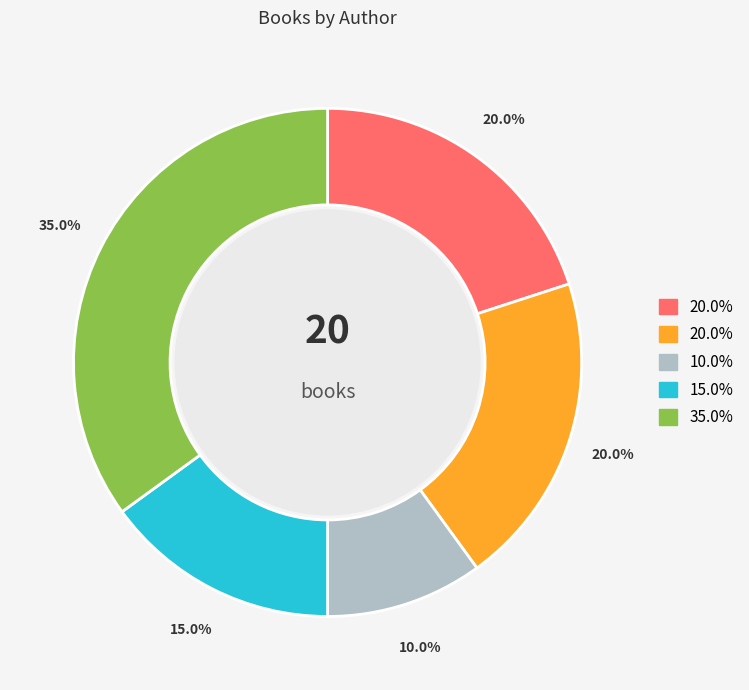

Does any single category account for the majority?

No